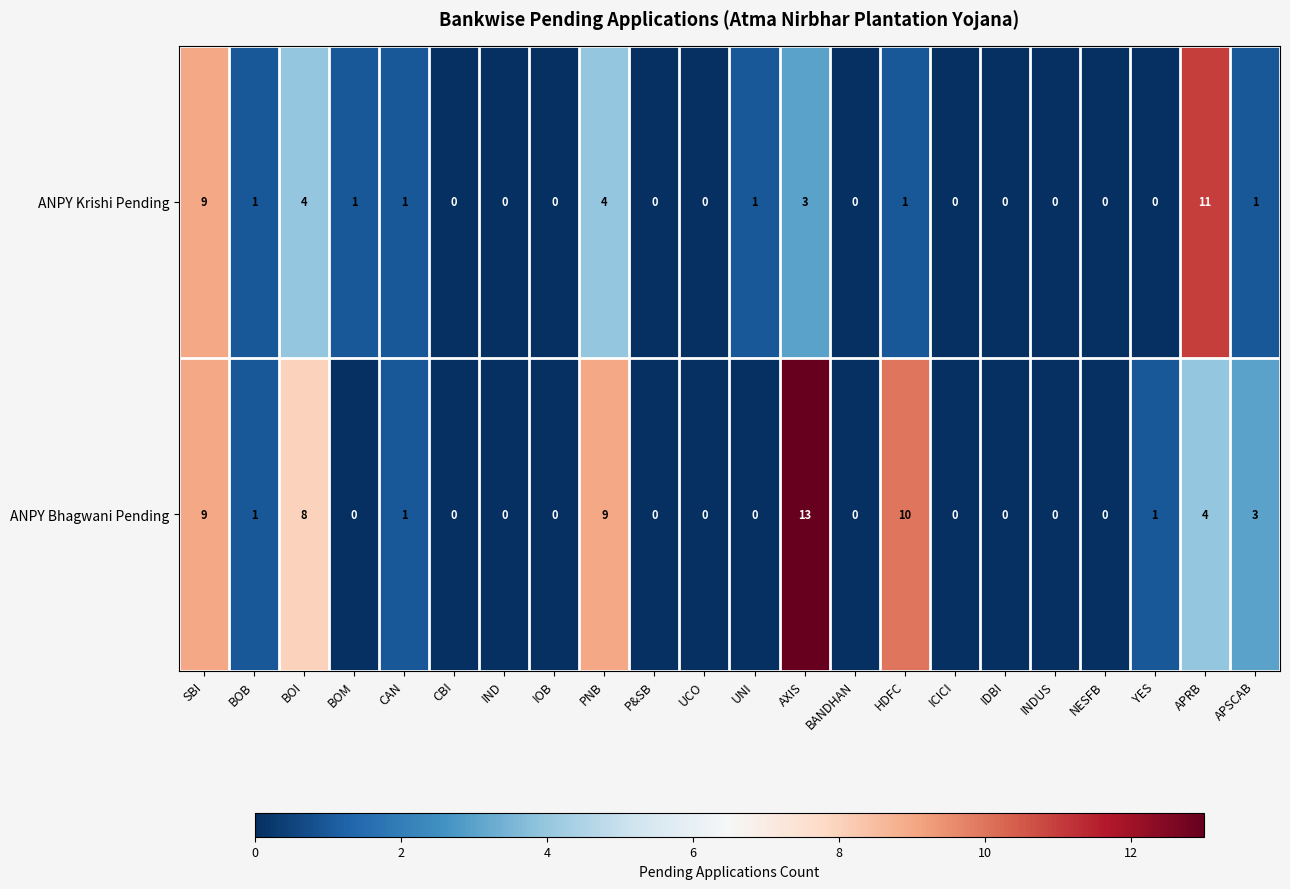

At which category is the sum across all series the highest?

SBI